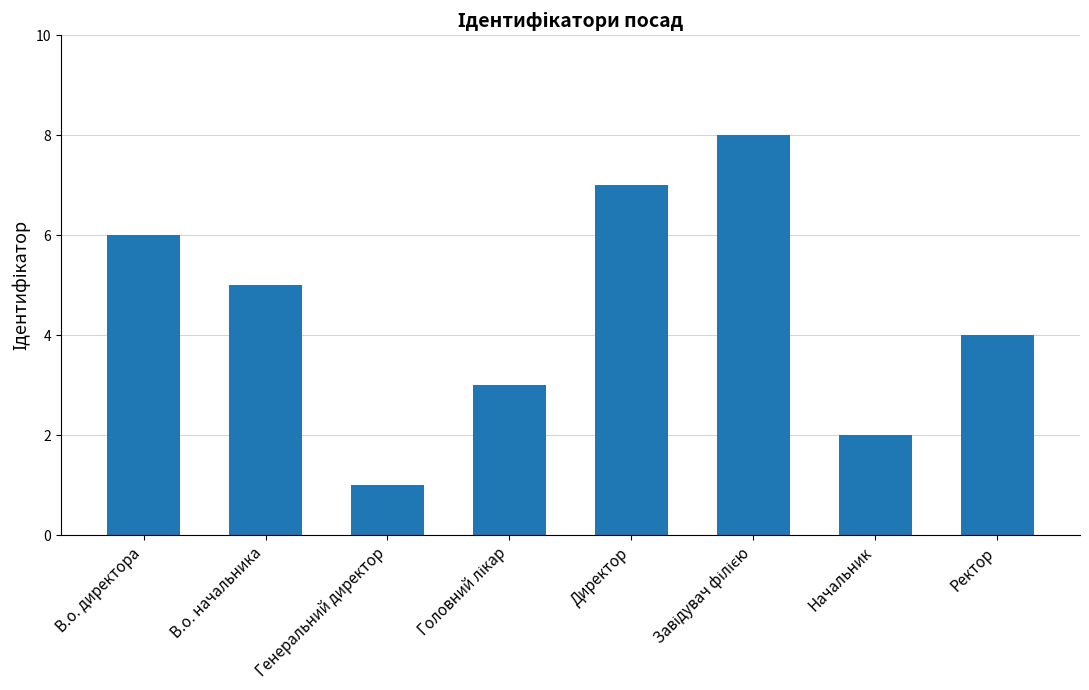

Are the bars horizontal?

No